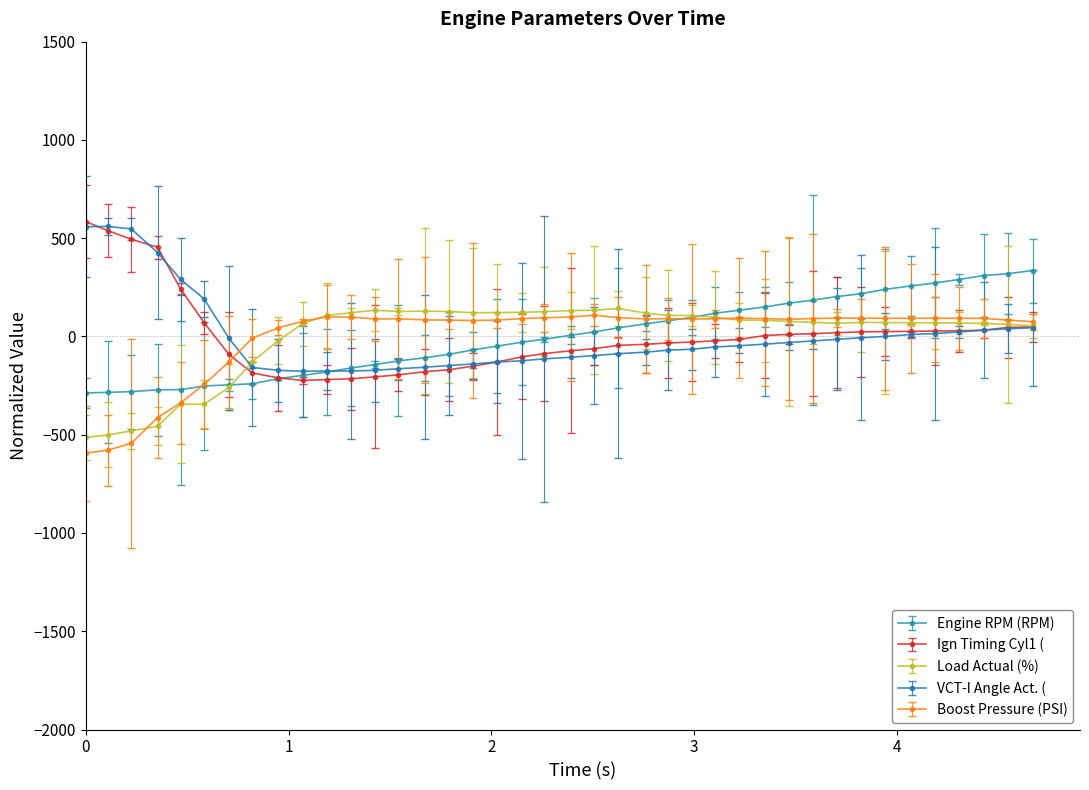

What is the value of the Ign Timing Cyl1 ( point at the 9th from the left?

-210.7